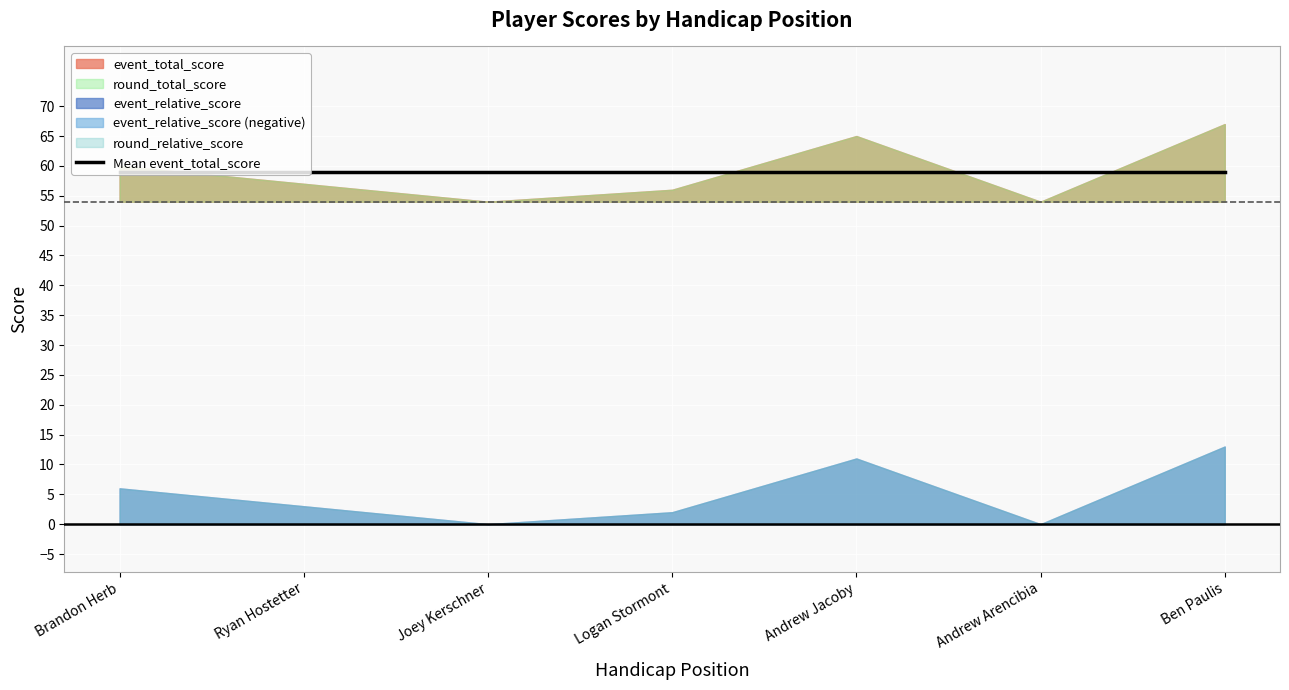

True or false: event_relative_score has a value of 0 at 6.

True